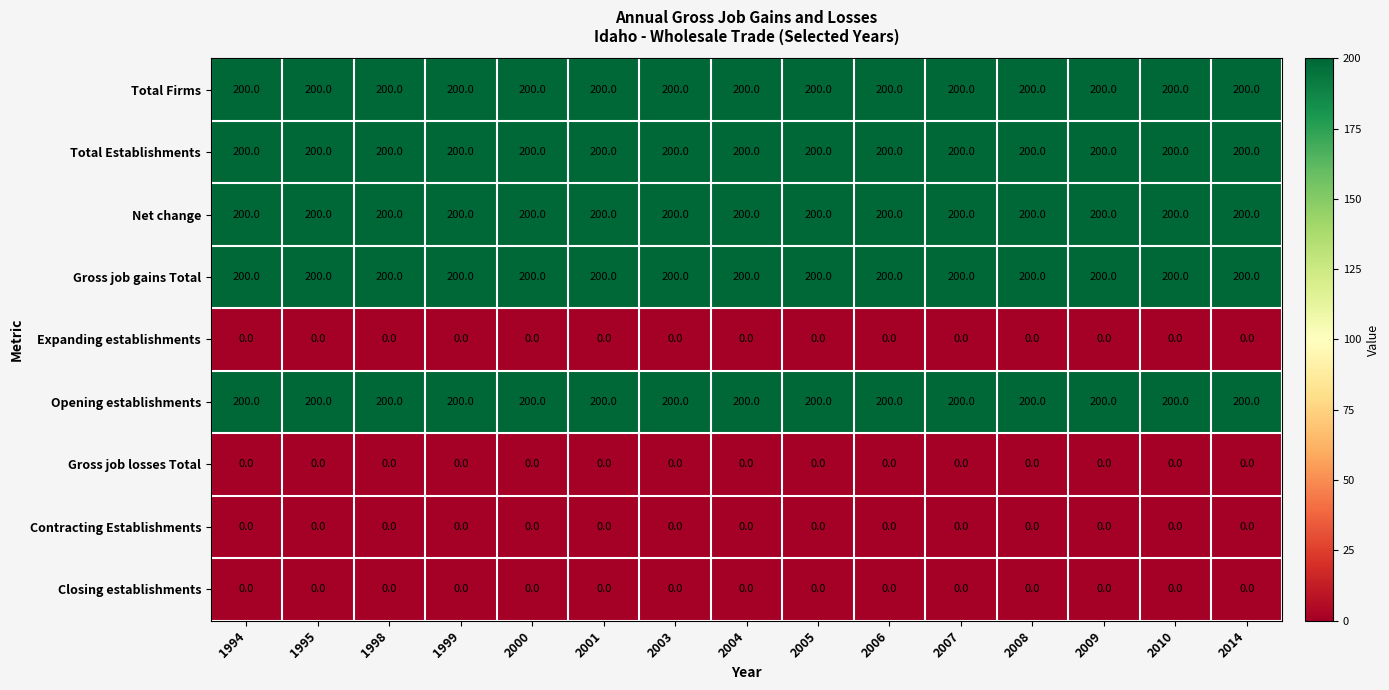

What is the spread (max minus min) of values at 1995?

200